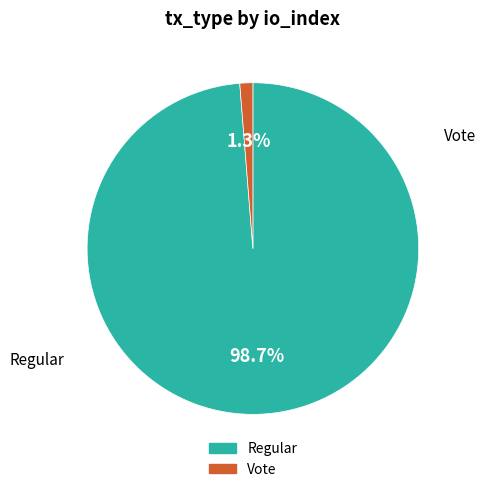

Is there a majority slice in this chart?

Yes